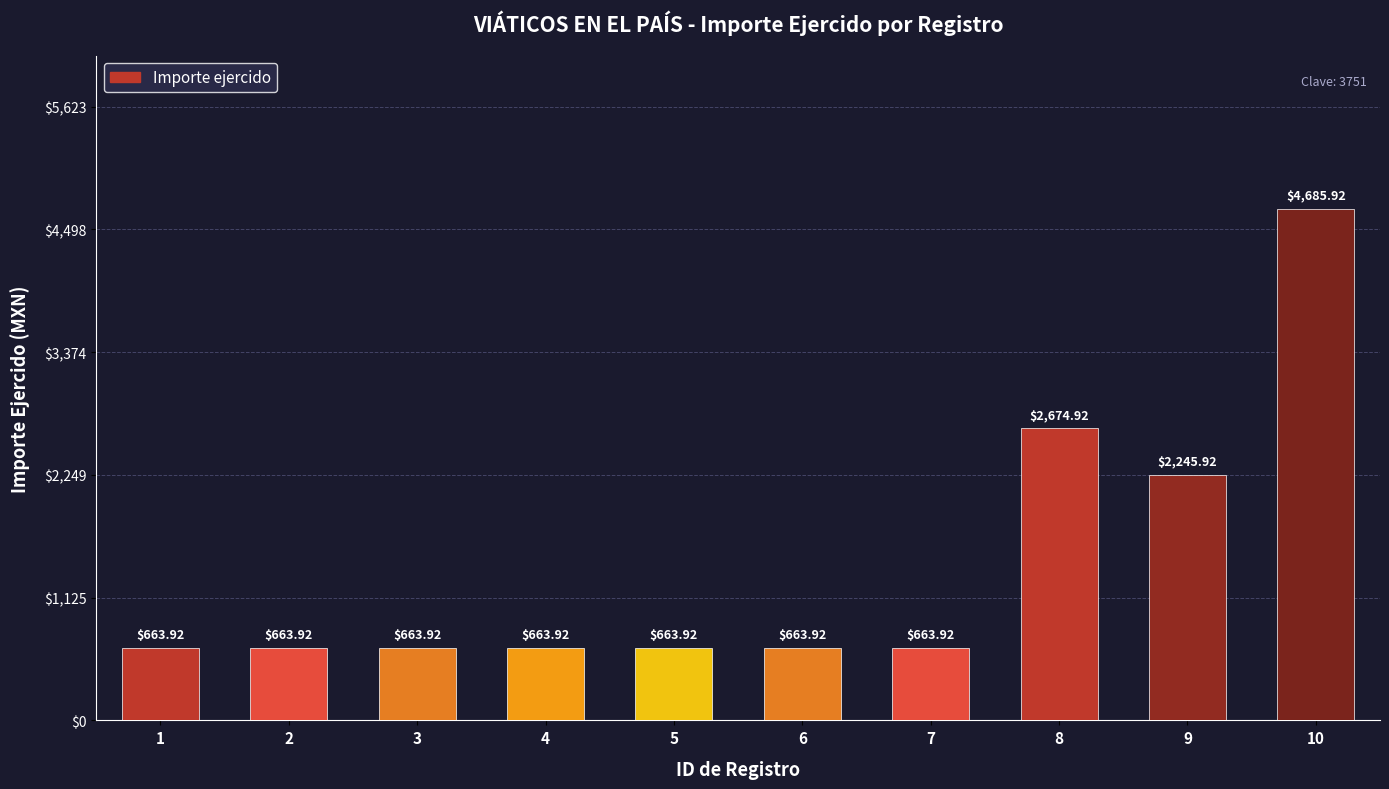

Are the bars horizontal?

No